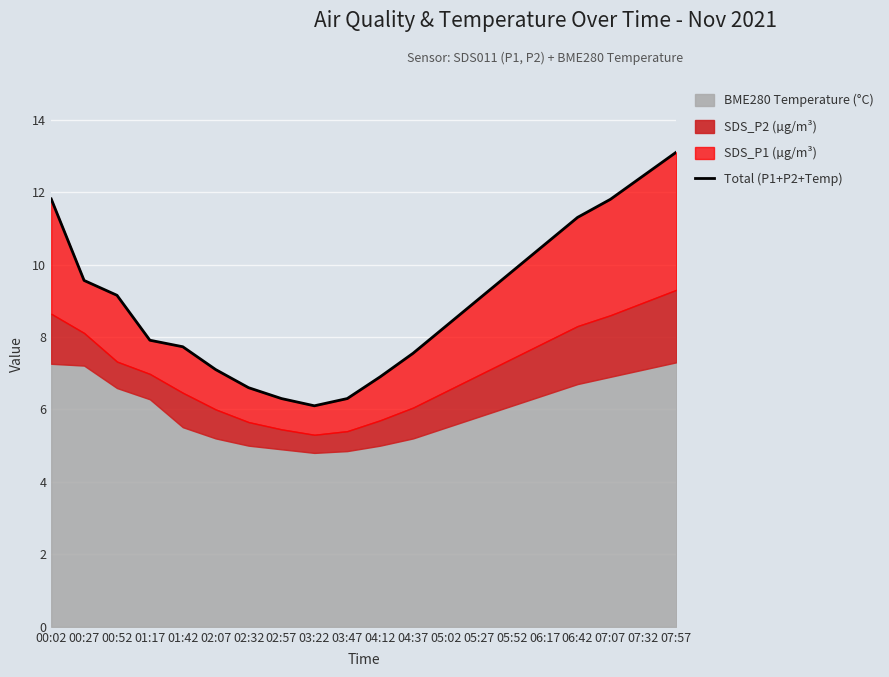

At which label is the value closest to 9?

05:27